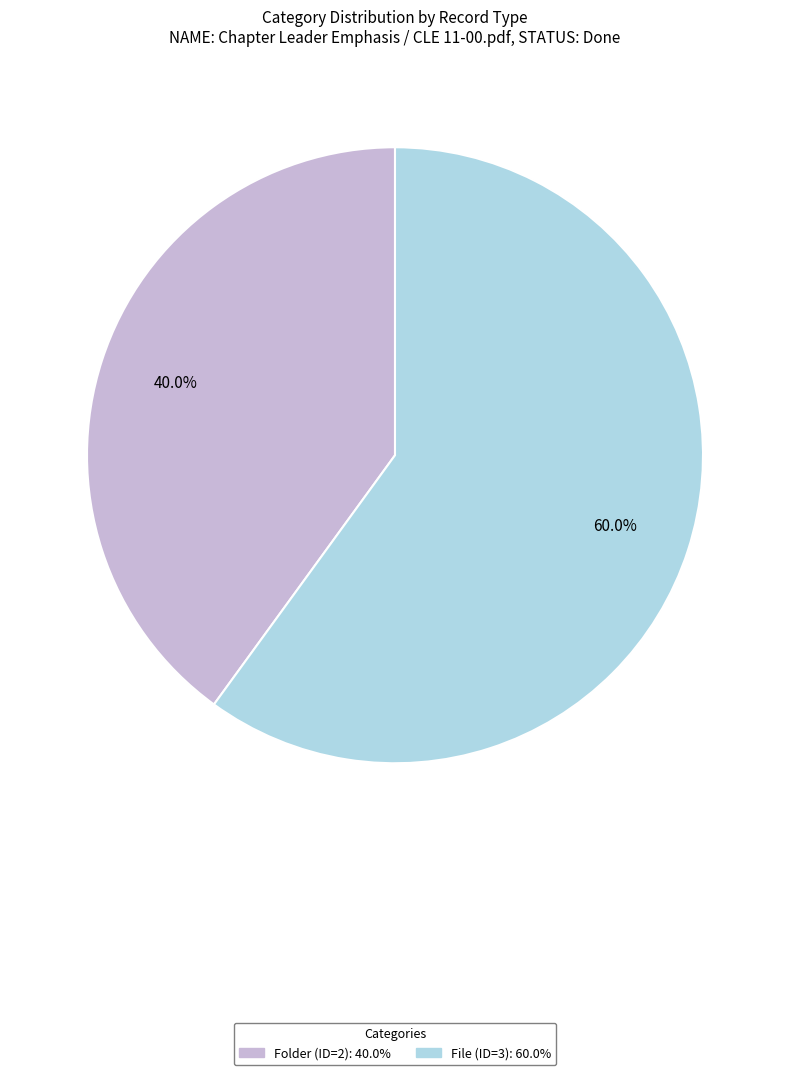

True or false: File (ID=3) accounts for 60% of the total.

True